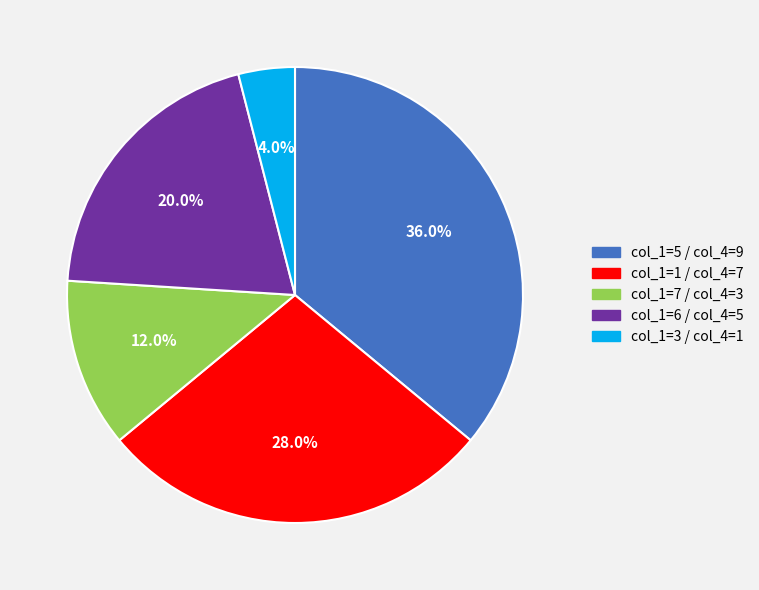

Rank the categories by value from highest to lowest.

col_1=5 / col_4=9, col_1=1 / col_4=7, col_1=6 / col_4=5, col_1=7 / col_4=3, col_1=3 / col_4=1